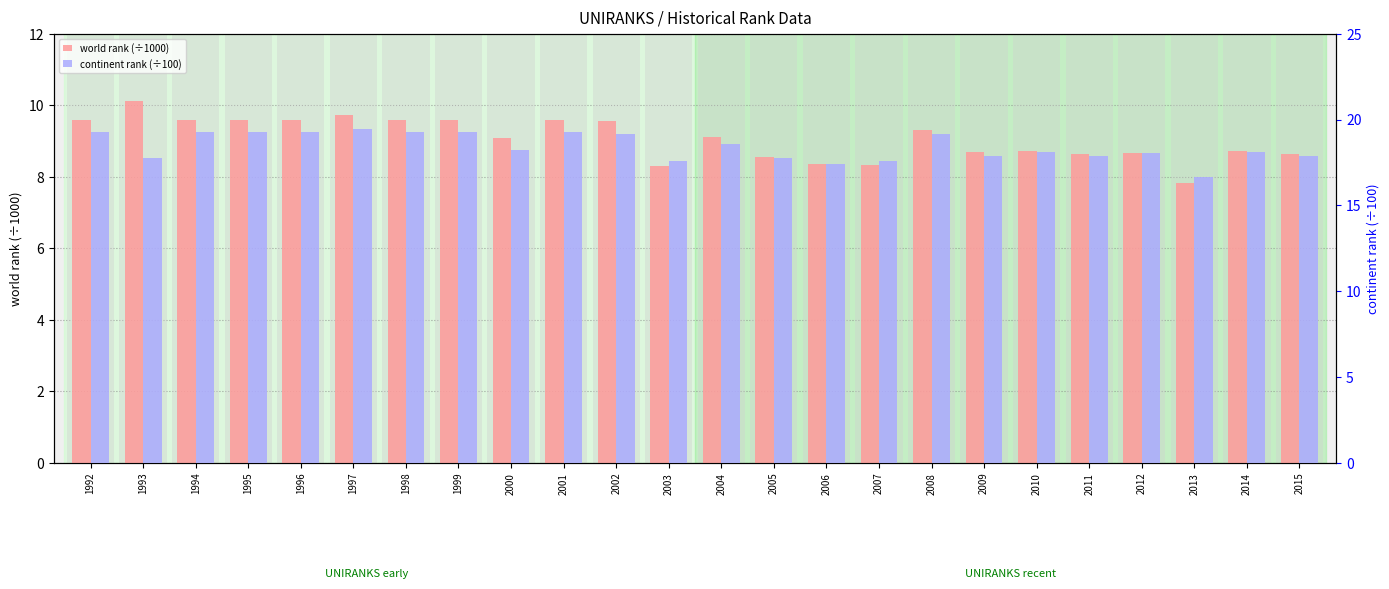

What are all the series names shown in the legend?

world rank (÷1000), continent rank (÷100)